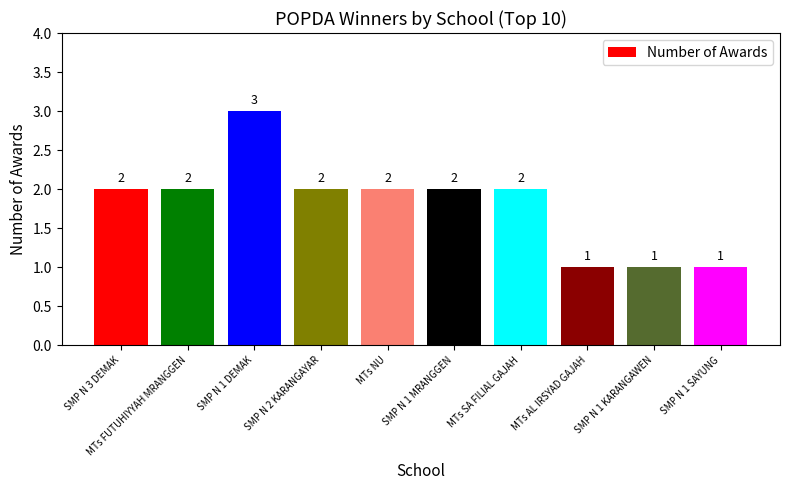

What is the average value?

2